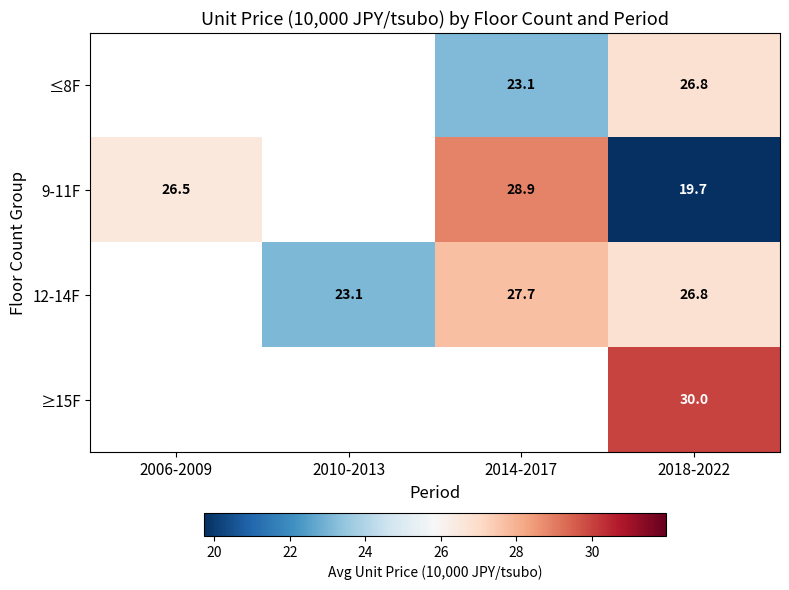

Is the value of ≥15F at 2018-2022 greater than the value of ≤8F at 2014-2017?

Yes